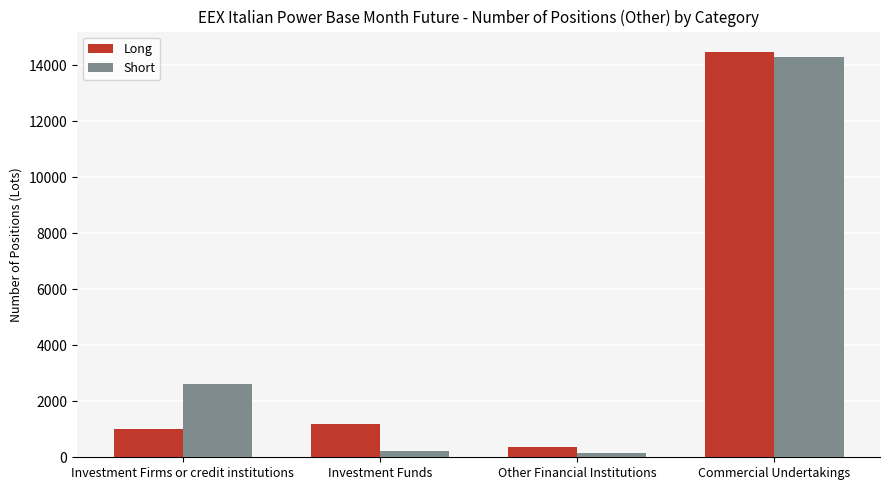

What are all the series names shown in the legend?

Long, Short